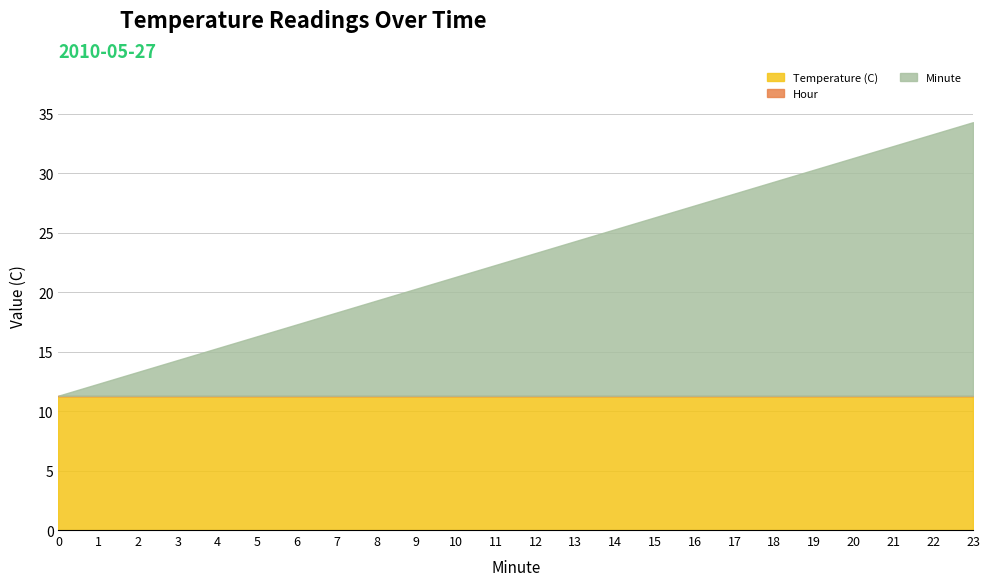

At which label does Minute reach its peak?

23